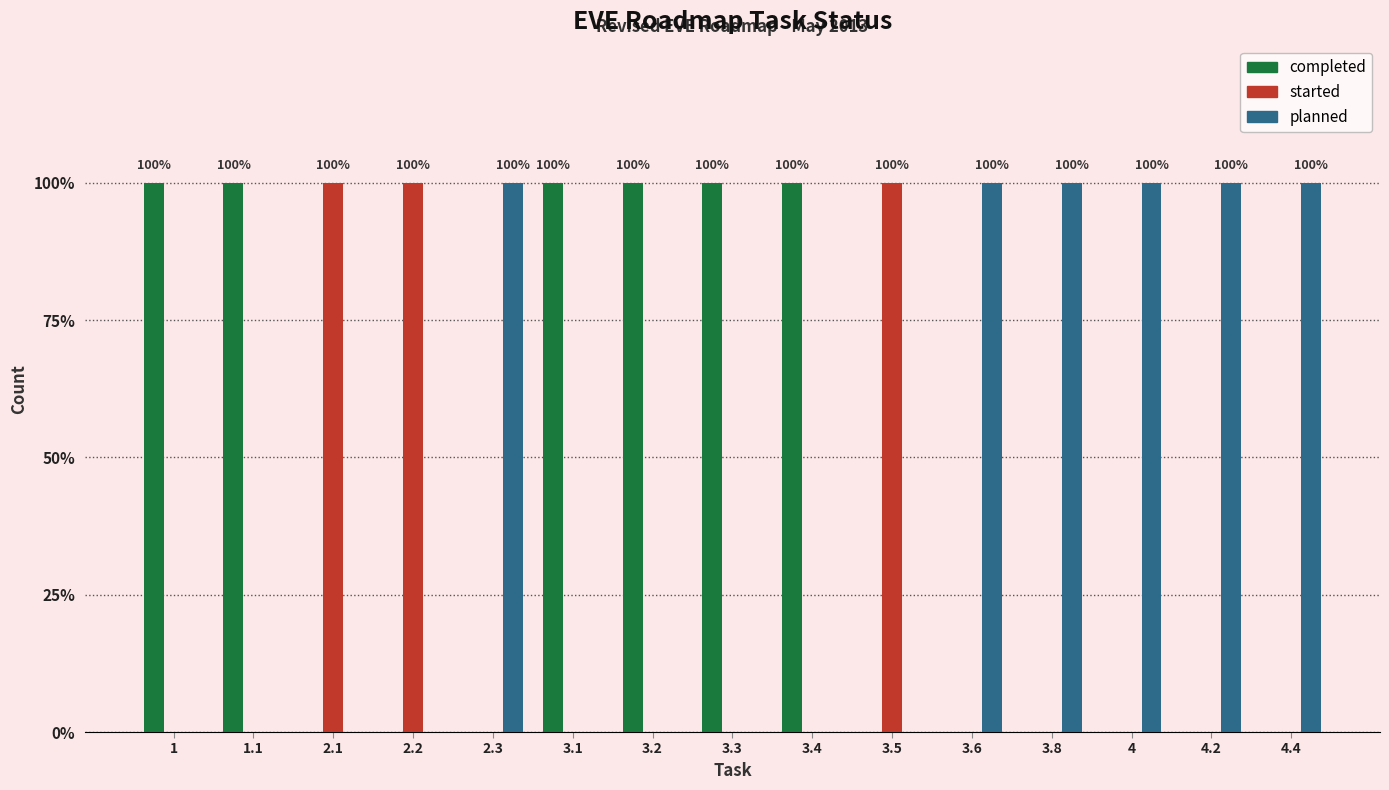

Where is started nearest to the value 0?

1